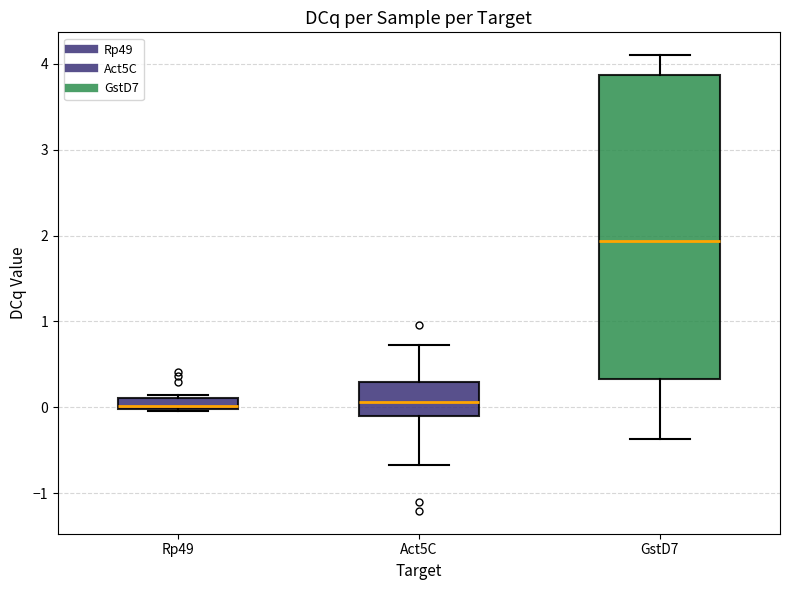

Where does the upper whisker of the box for GstD7 end on the y-axis? The values are not printed on the chart, so give them approximately, as read against the axis.

4.1